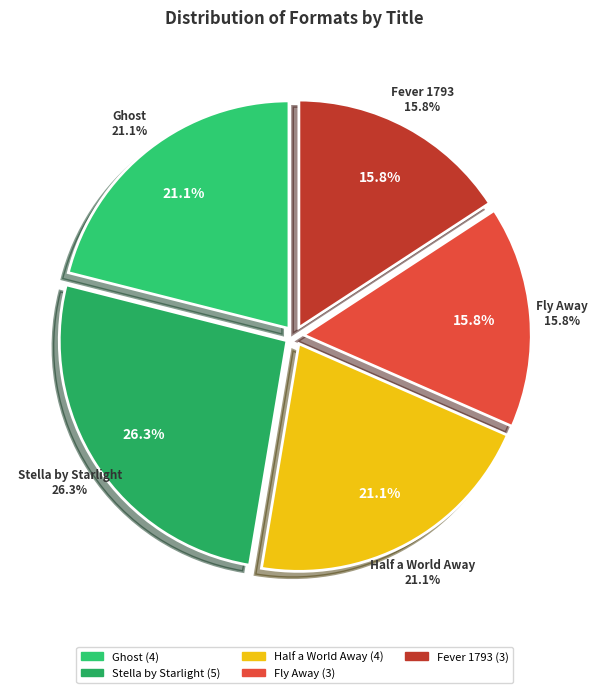

Does Half a World Away represent more than half of the total?

No